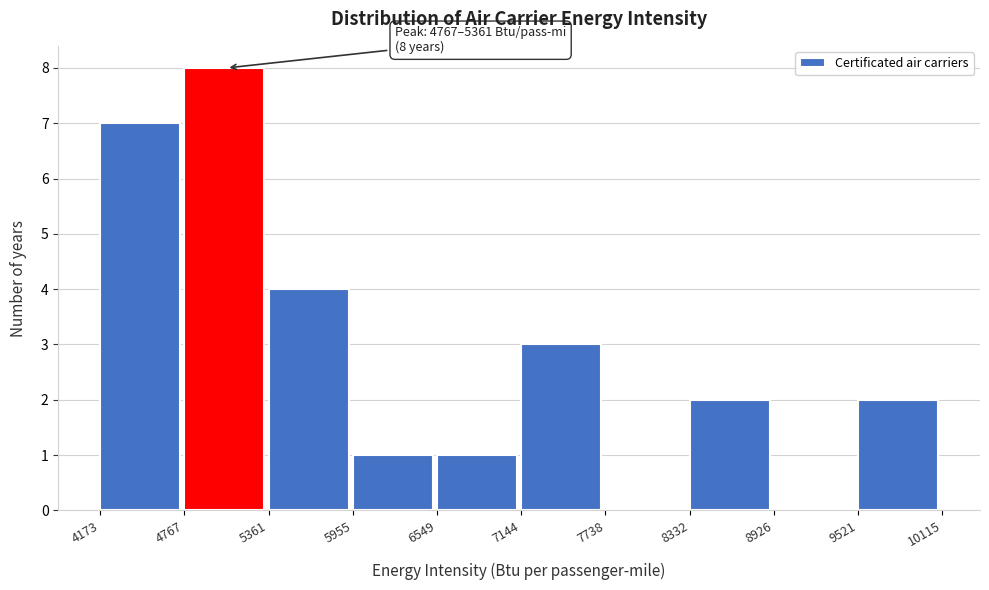

Over which range of the x-axis is the bar tallest?

4767 to 5361